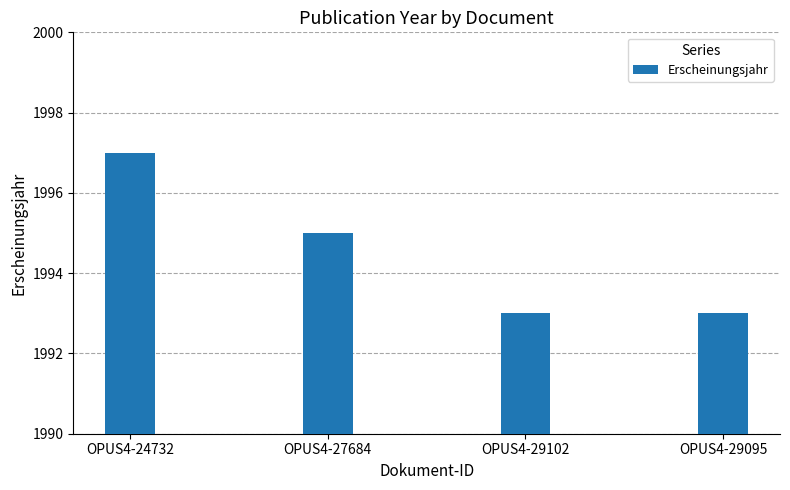

What position from the right is OPUS4-29102?

2